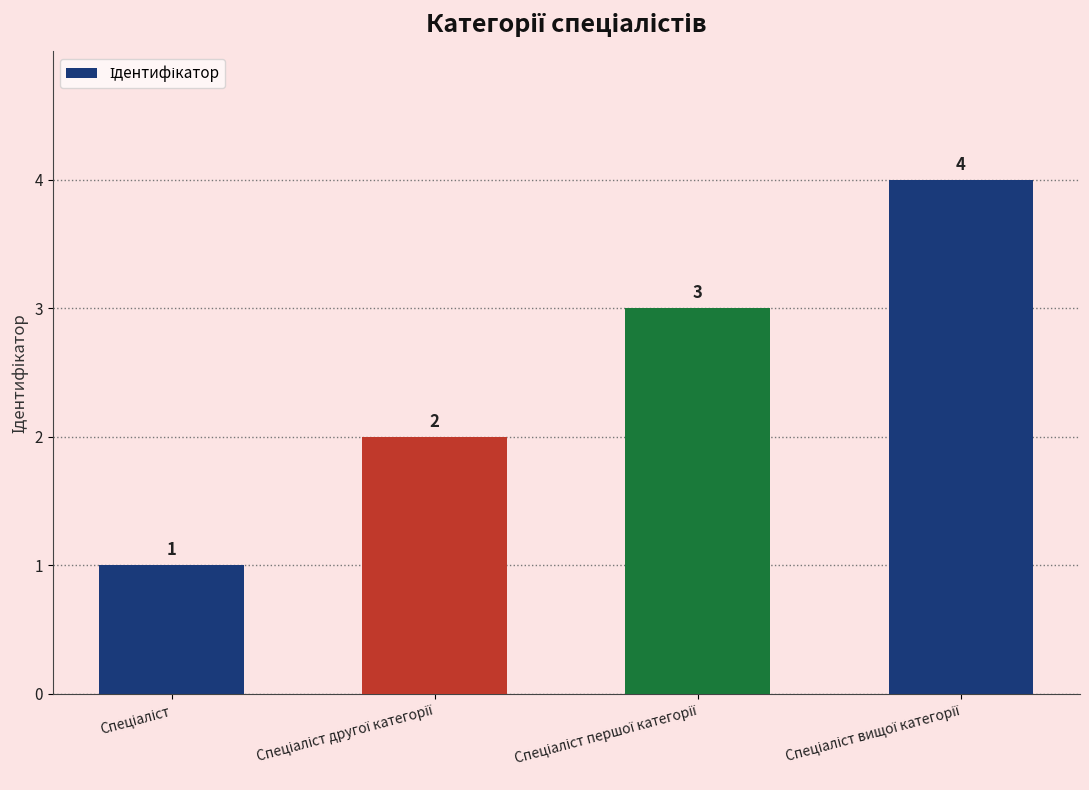

What is the difference between the maximum and minimum values?

3